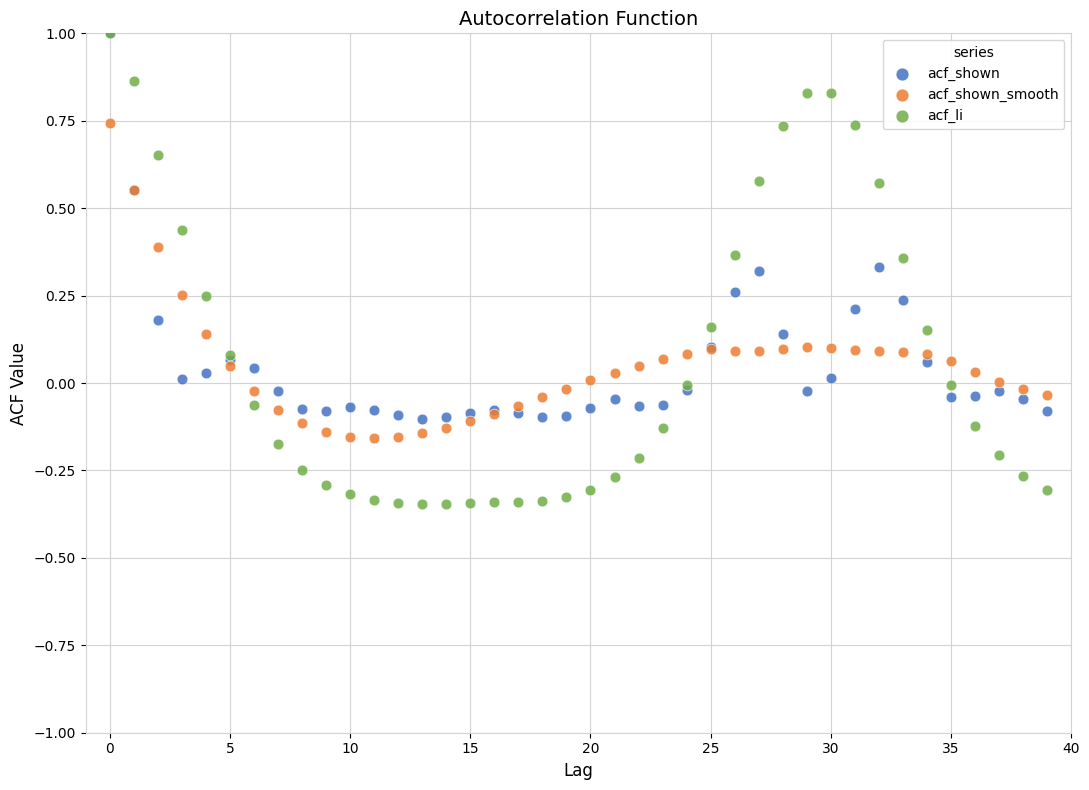

Which series reaches the minimum Y coordinate?

acf_li